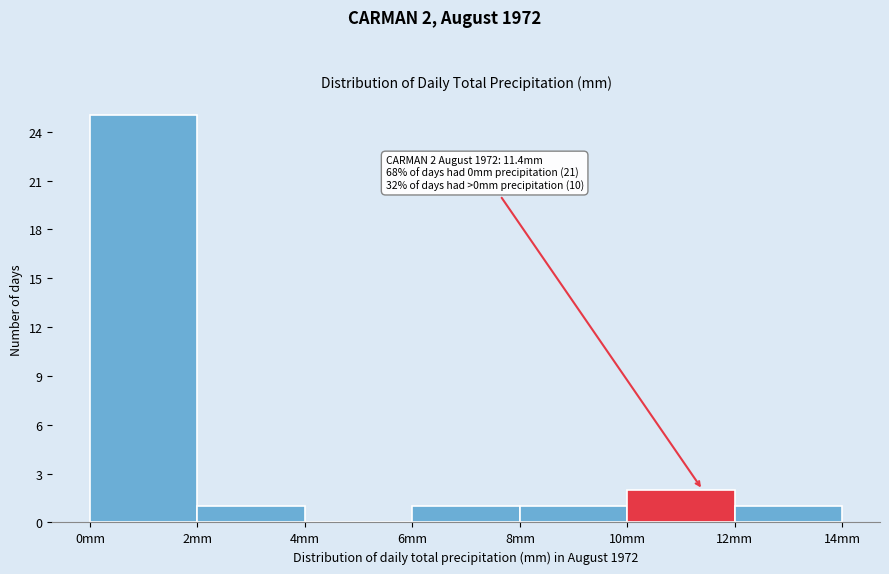

Which range on the x-axis has the tallest bar?

0 to 2